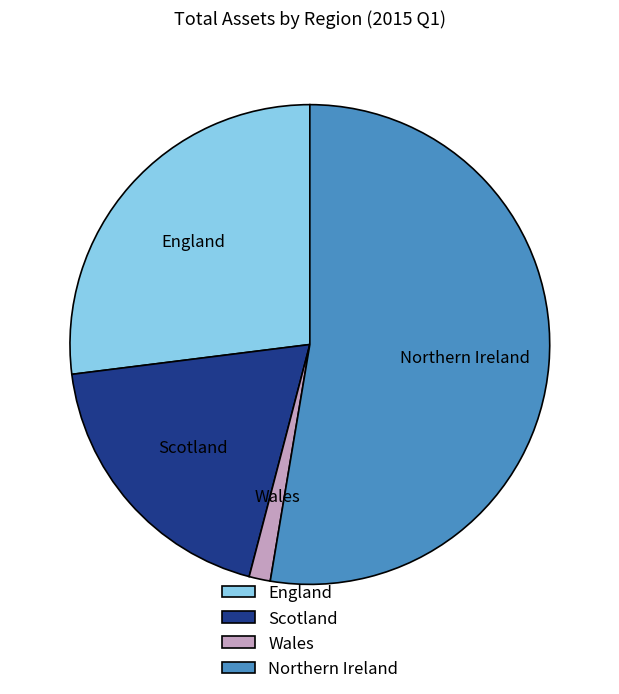

Rank the categories by value from highest to lowest.

Northern Ireland, England, Scotland, Wales